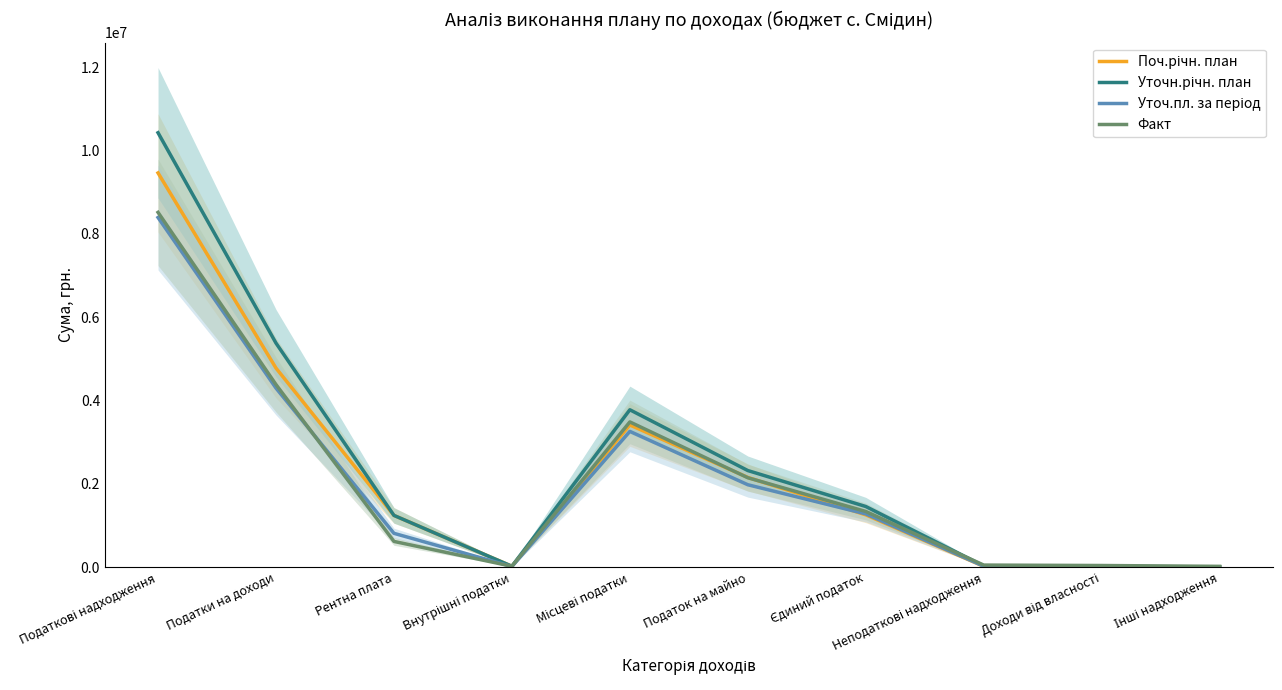

What is the label of the 7th point from the right?

Внутрішні податки